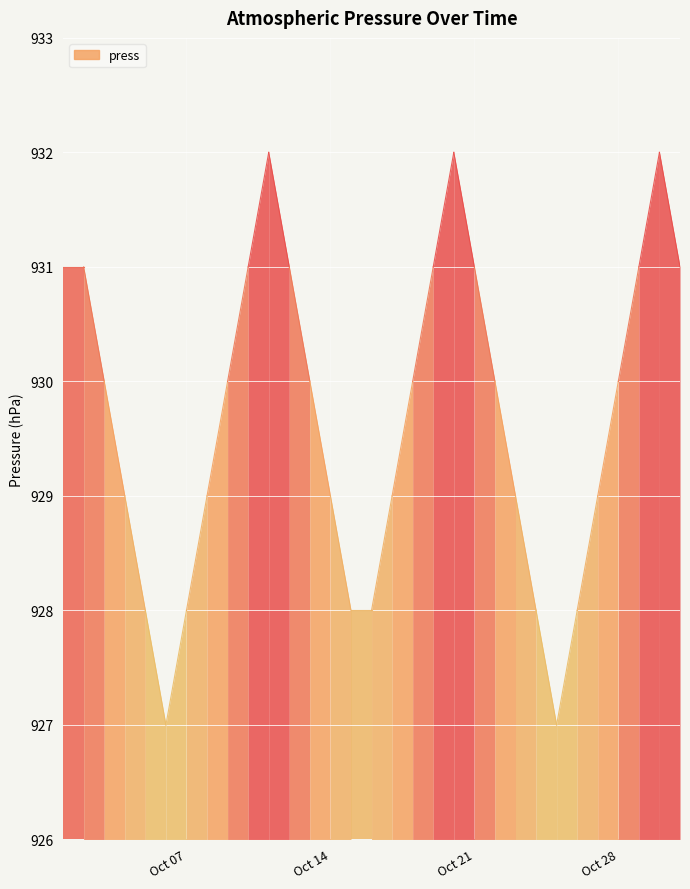

What is the smallest value displayed?

927